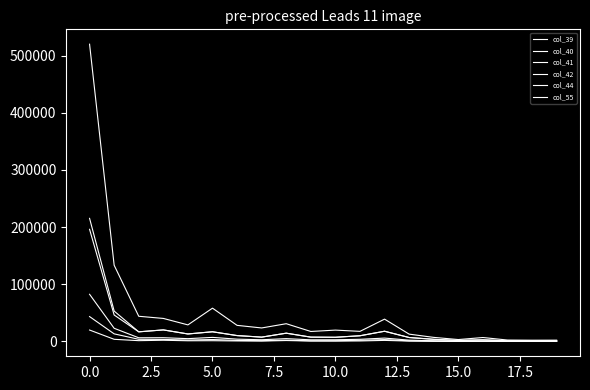

Is this an area chart (filled region under the line)?

No